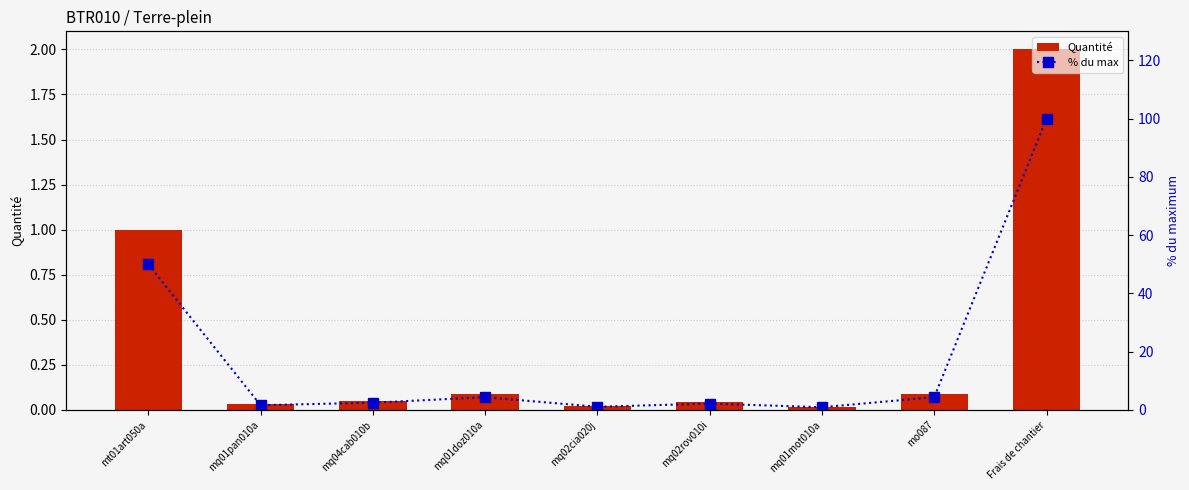

What is the difference between the second highest and minimum values in the Quantité series?

1.0